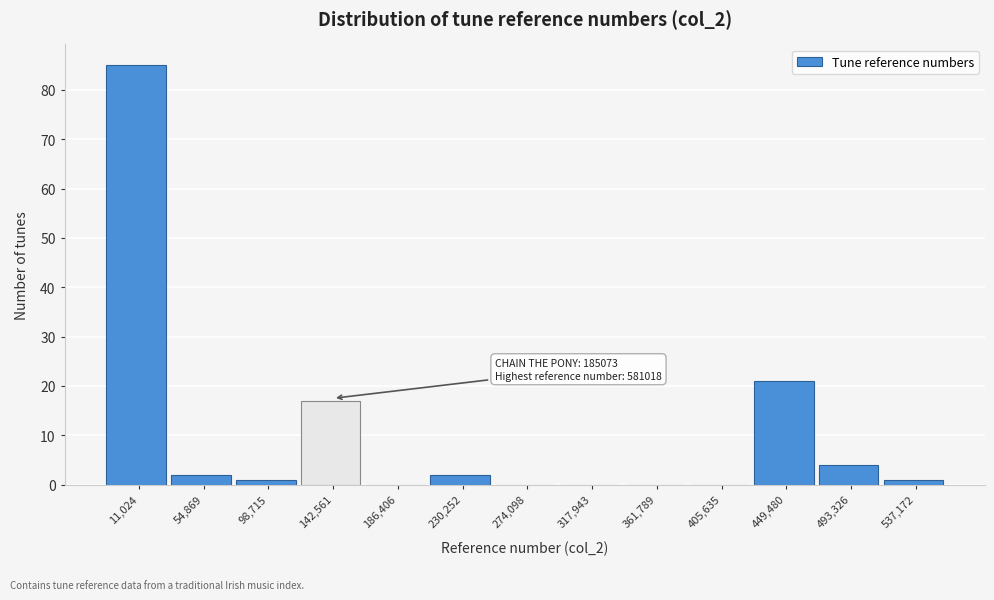

Reading left to right, extract all data points from this chart.

11,024=85	54,869=2	98,715=1	142,561=17	186,406=0	230,252=2	274,098=0	317,943=0	361,789=0	405,635=0	449,480=21	493,326=4	537,172=1